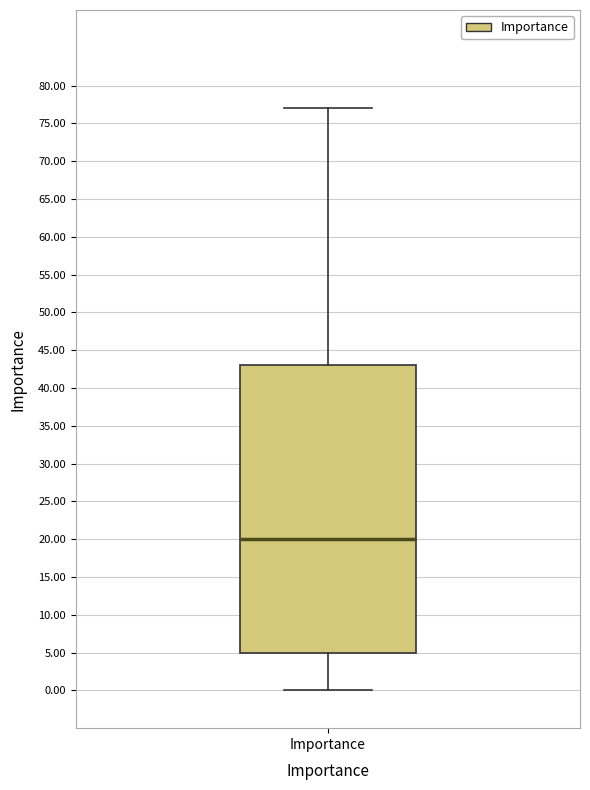

Transcribe this box plot: give where the median line is, the range the box spans, and where the two whiskers end, as read against the y-axis. The values are not printed on the chart, so give them approximately, as read against the axis.

median 20, box 5 to 43, whiskers 0 to 77